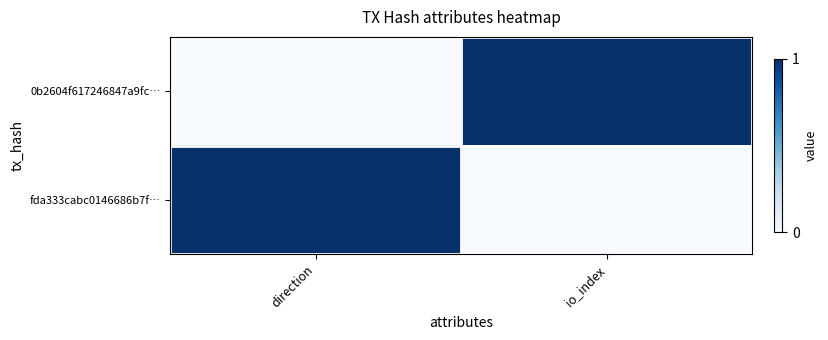

Reading left to right, what are all the values shown in this chart?

0b2604f617246847a9fc…: direction=0	io_index=1
fda333cabc0146686b7f…: direction=1	io_index=0